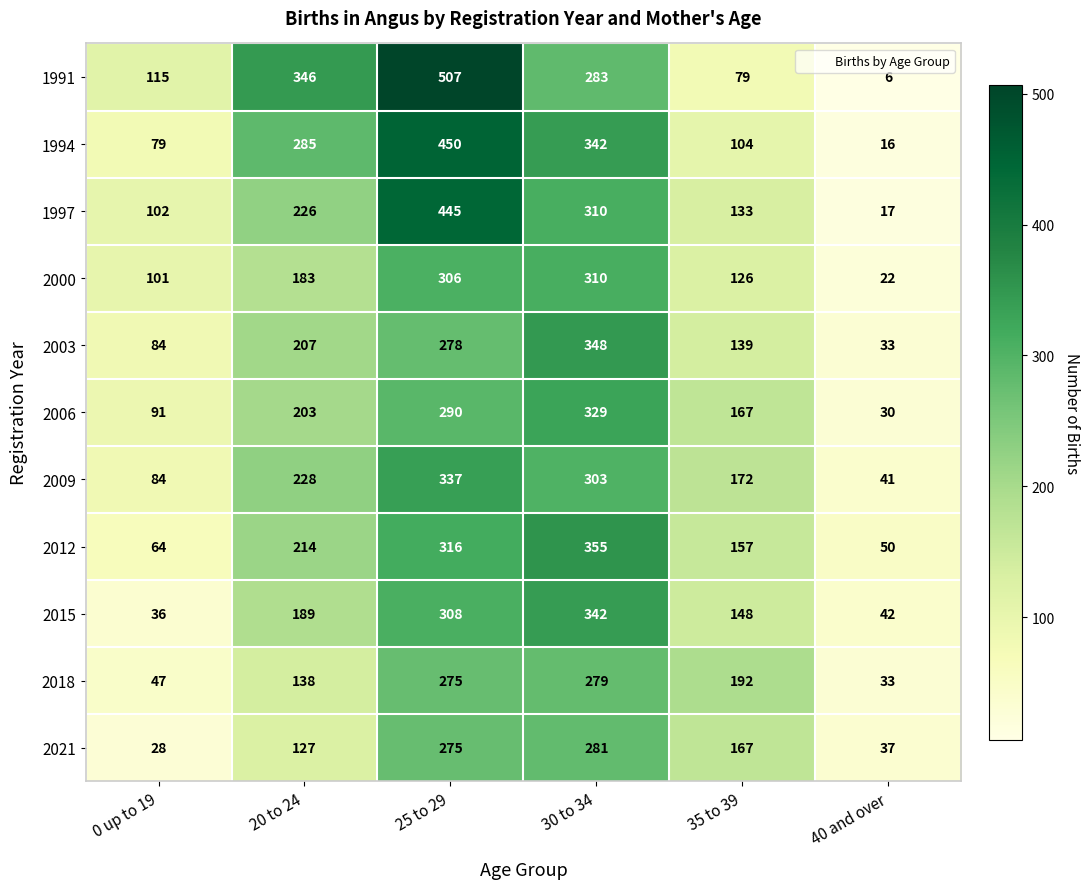

What is the average value of the 2018 series?

161